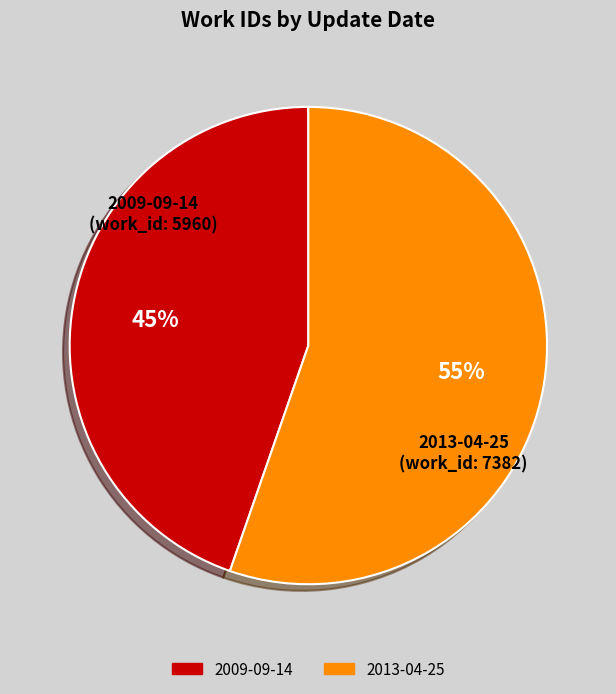

Which has a higher value, 2013-04-25 or 2009-09-14?

2013-04-25